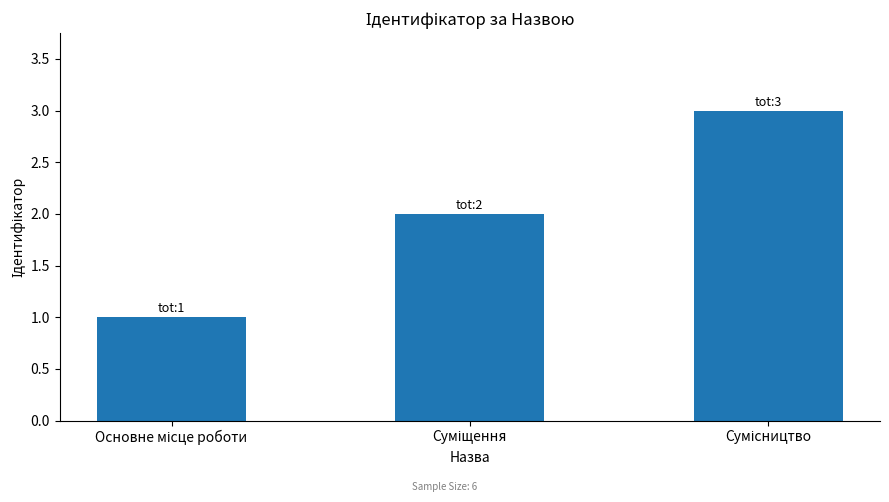

How many values are below 2?

1